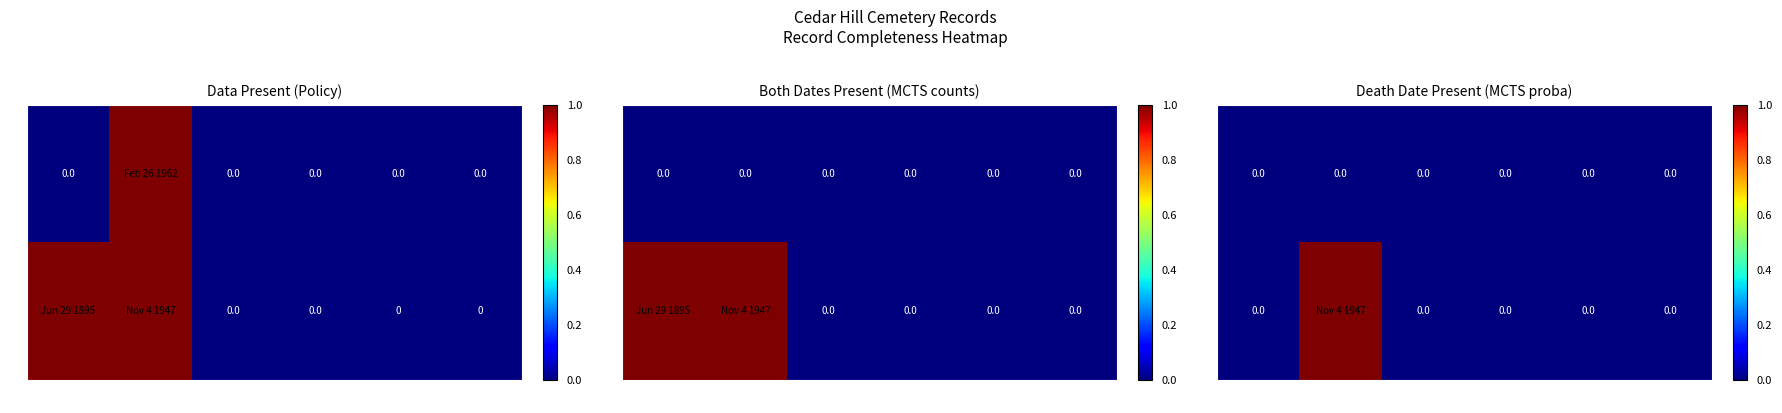

What is the difference between the maximum and minimum values in the 2 series?

1